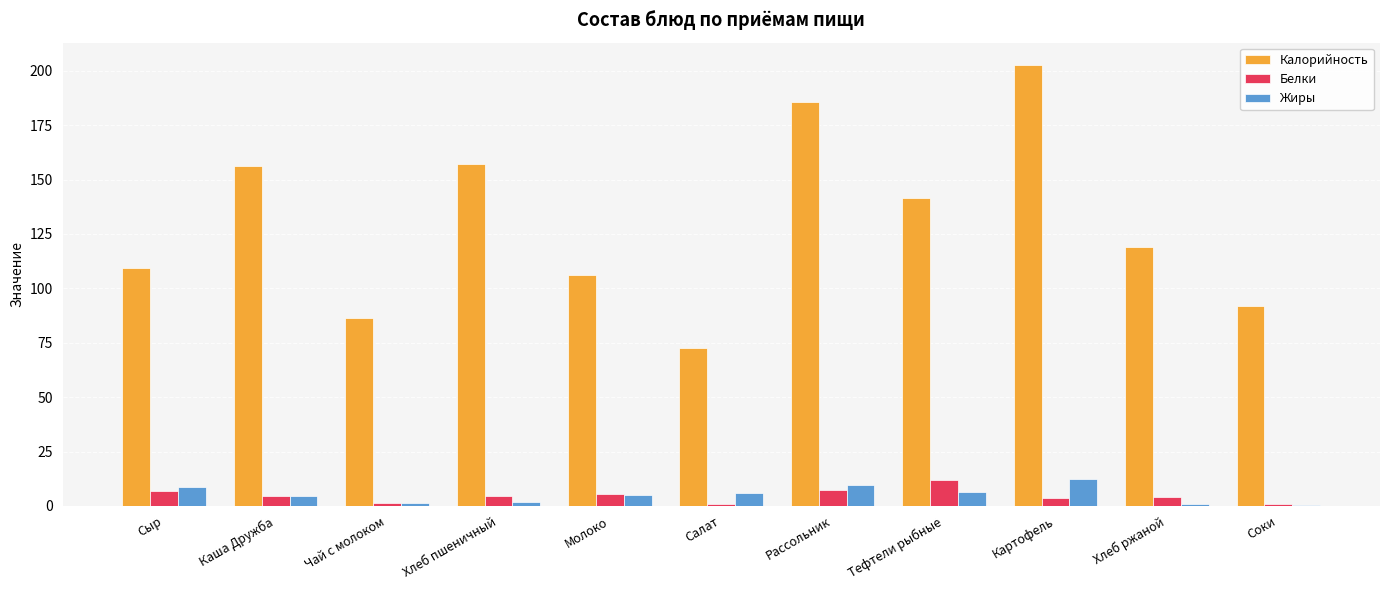

At which label does Белки first exceed 4?

Сыр